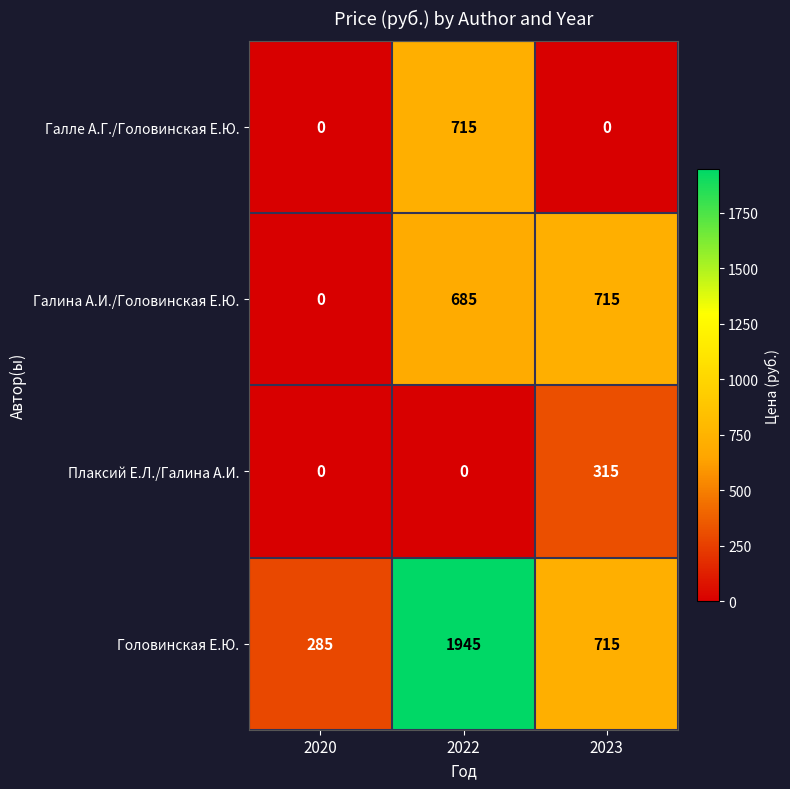

What is the sum of all Галина А.И./Головинская Е.Ю. values?

1400